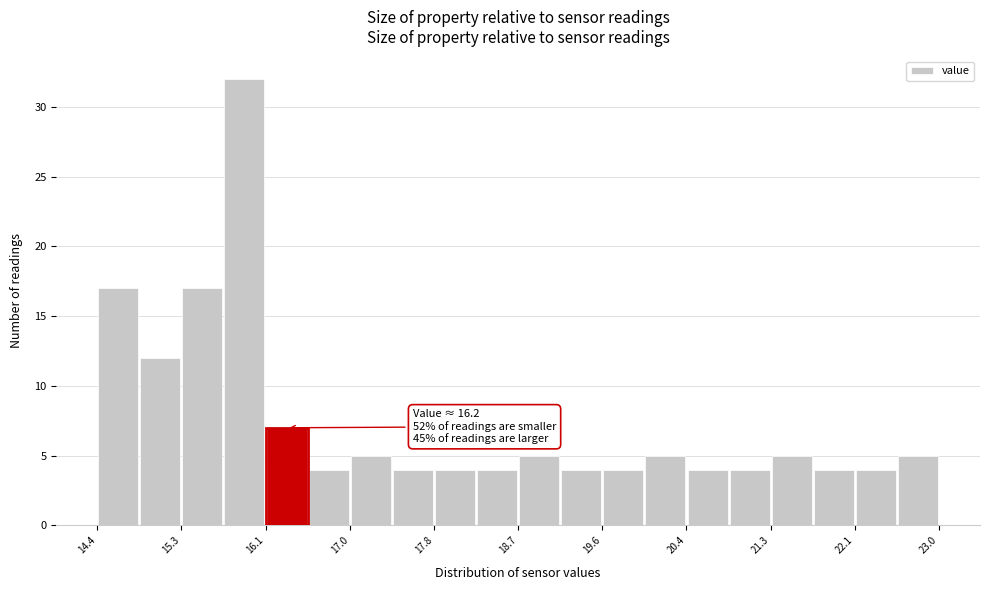

Which range on the x-axis has the tallest bar?

15.69 to 16.12